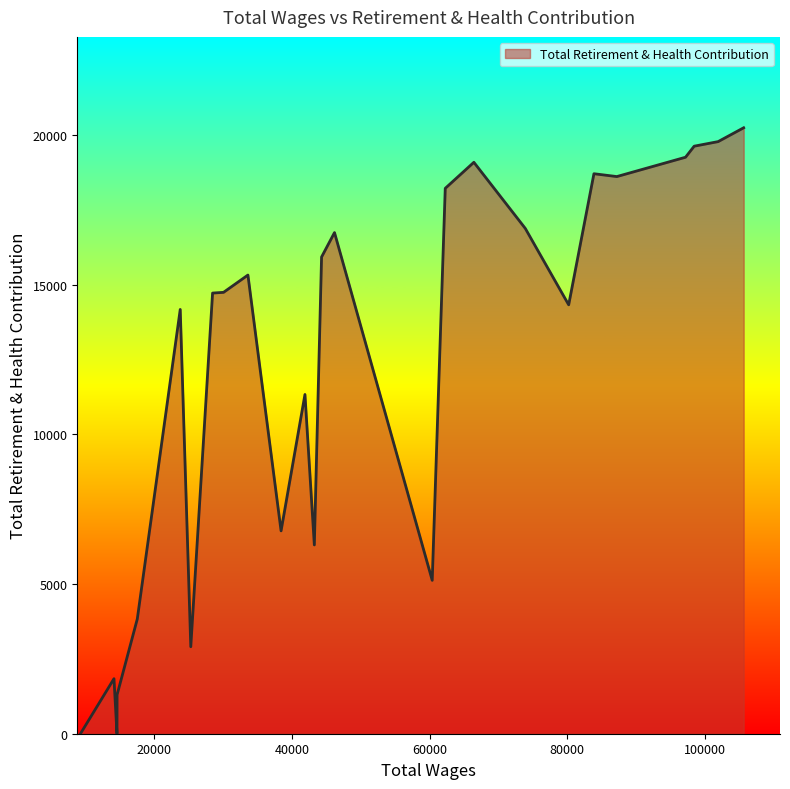

What is the maximum value shown in the chart?

20244